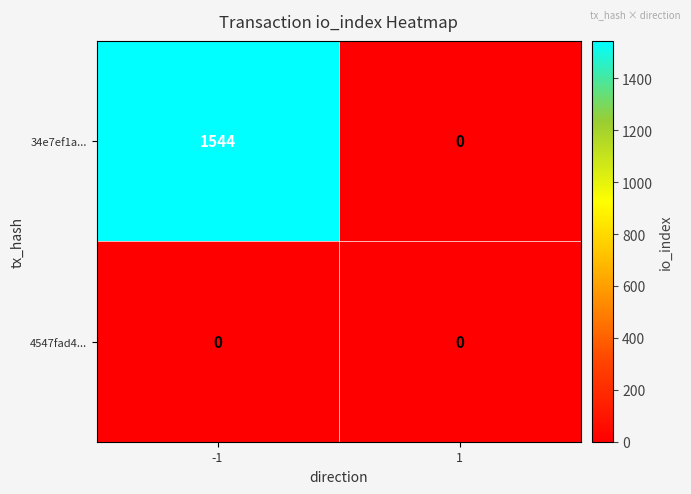

Between -1 and 1, which series saw the biggest shift?

34e7ef1a...